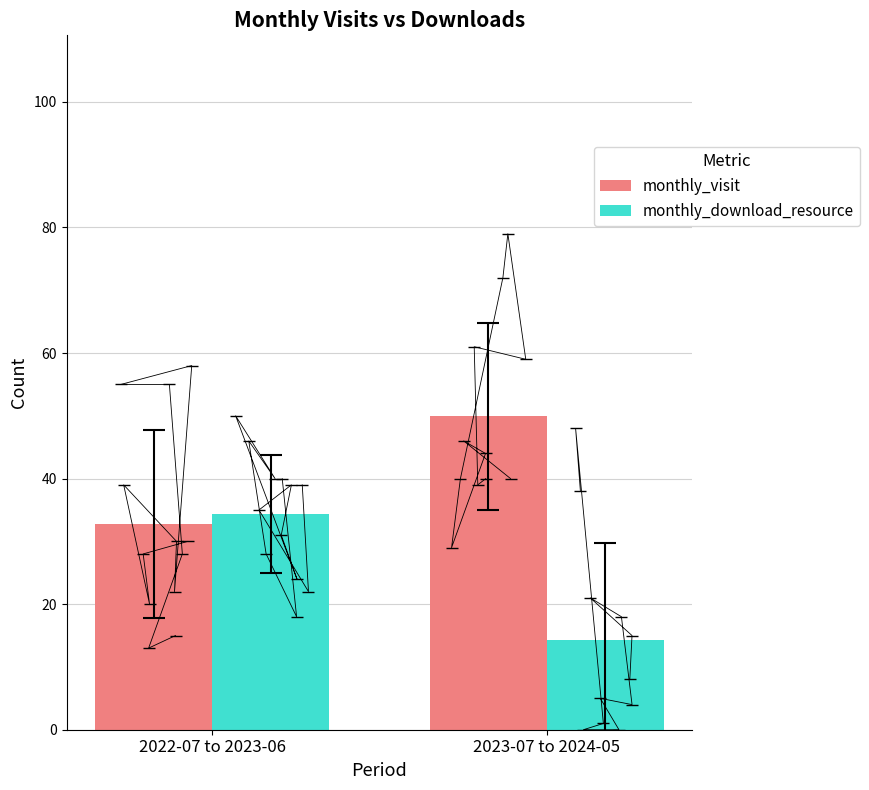

Between 2023-07 to 2024-05 and 2022-07 to 2023-06, which is larger?

2023-07 to 2024-05